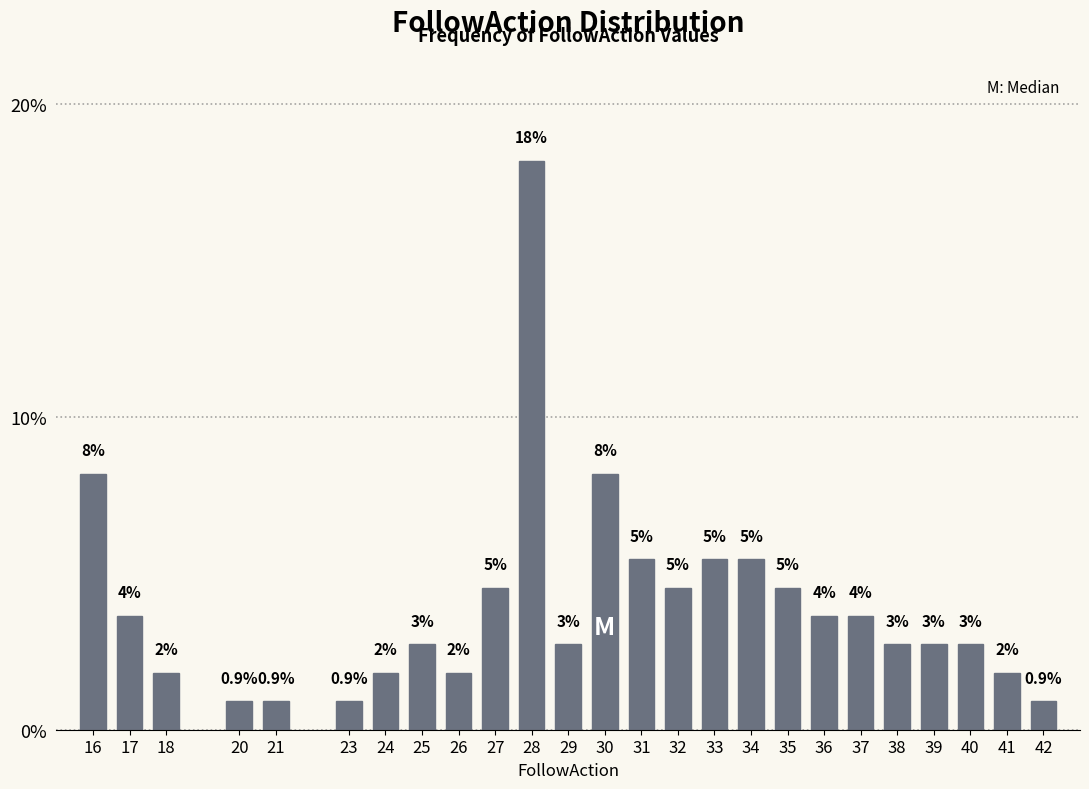

Does the chart contain any negative values?

No